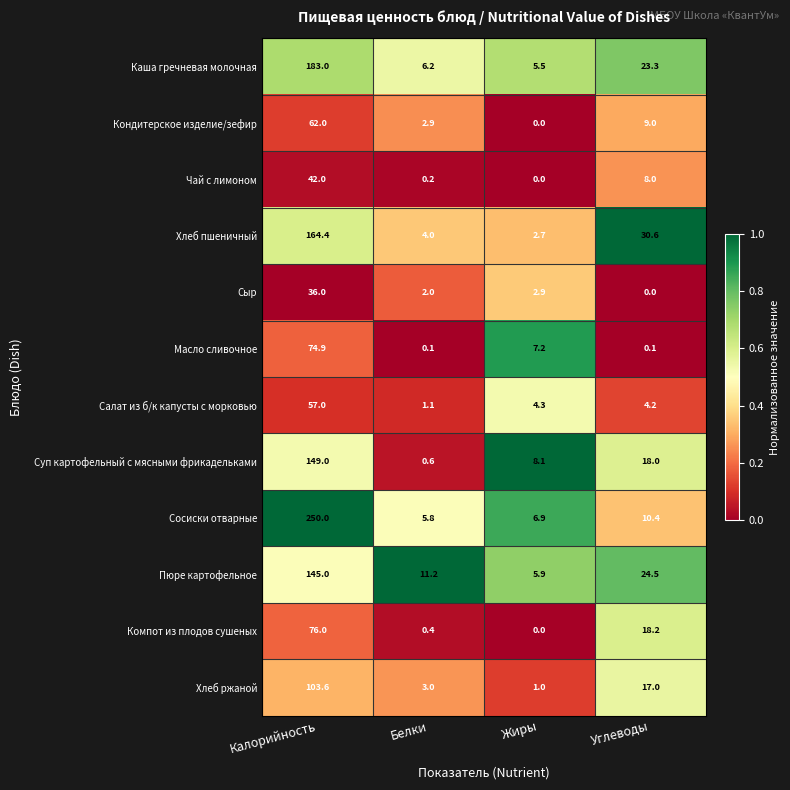

Where does the Масло сливочное series first go above 7?

Калорийность